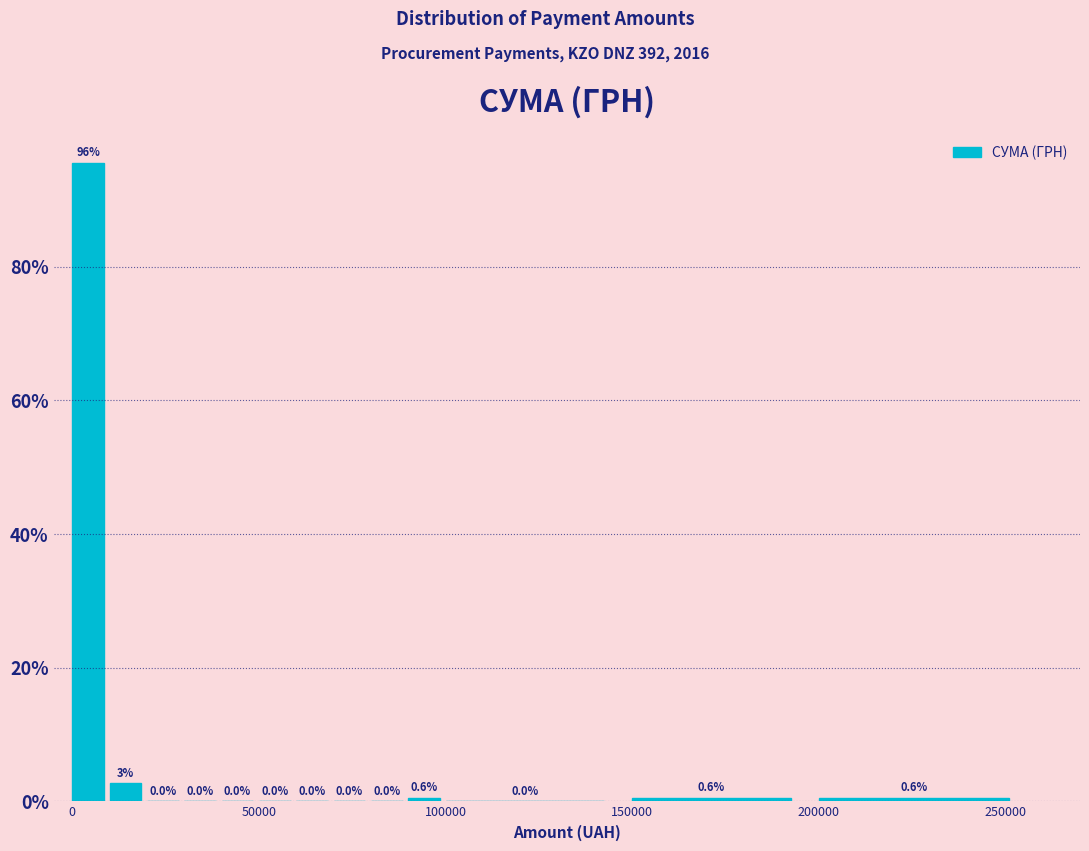

Read against the x-axis, roughly where is the centre of the tallest bar?

5000